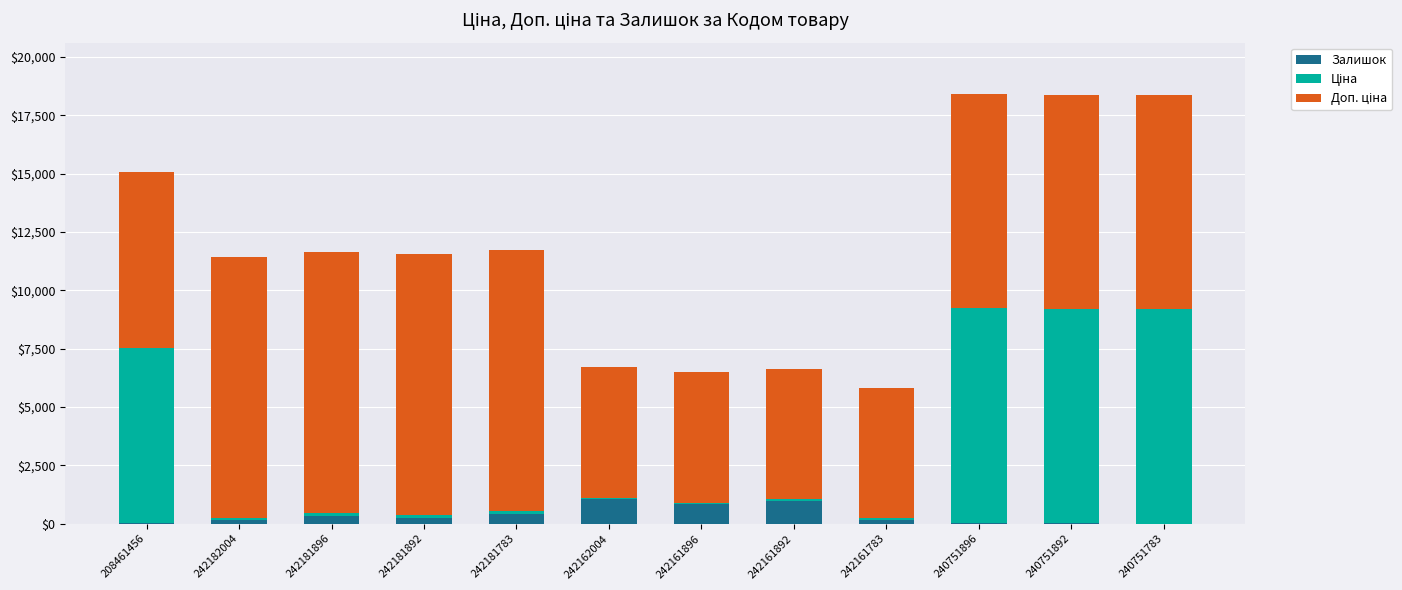

The Залишок series shows 1067.0 at 242162004. True or false?

True